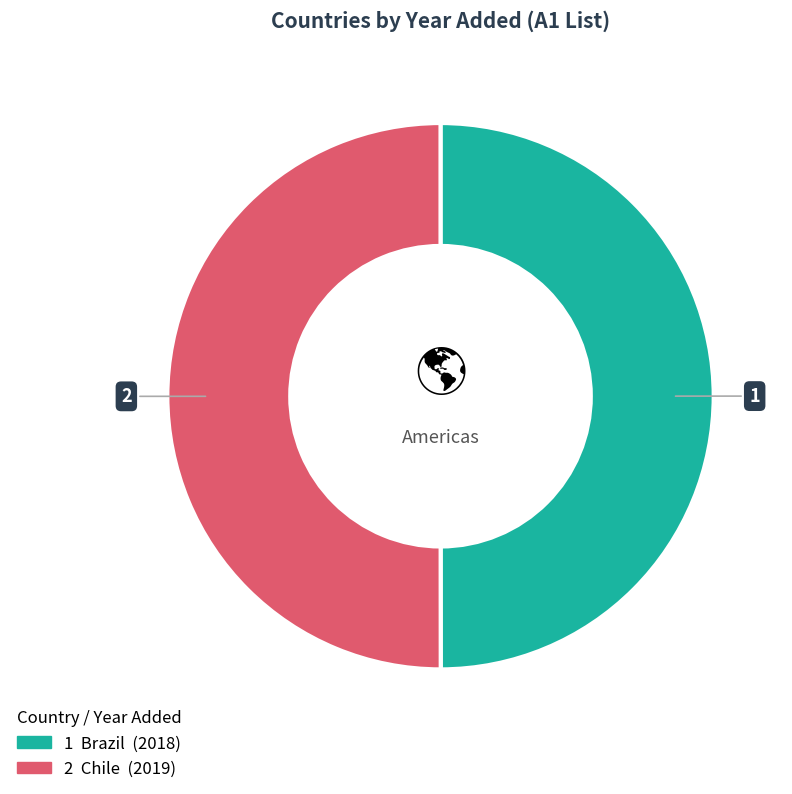

How many segments does this pie chart have?

2